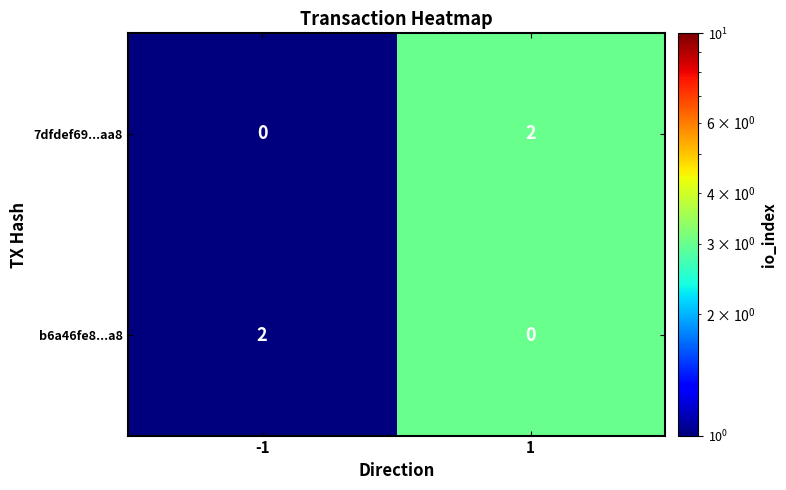

Is the value of 7dfdef69...aa8 at -1 greater than the value of b6a46fe8...a8 at -1?

No